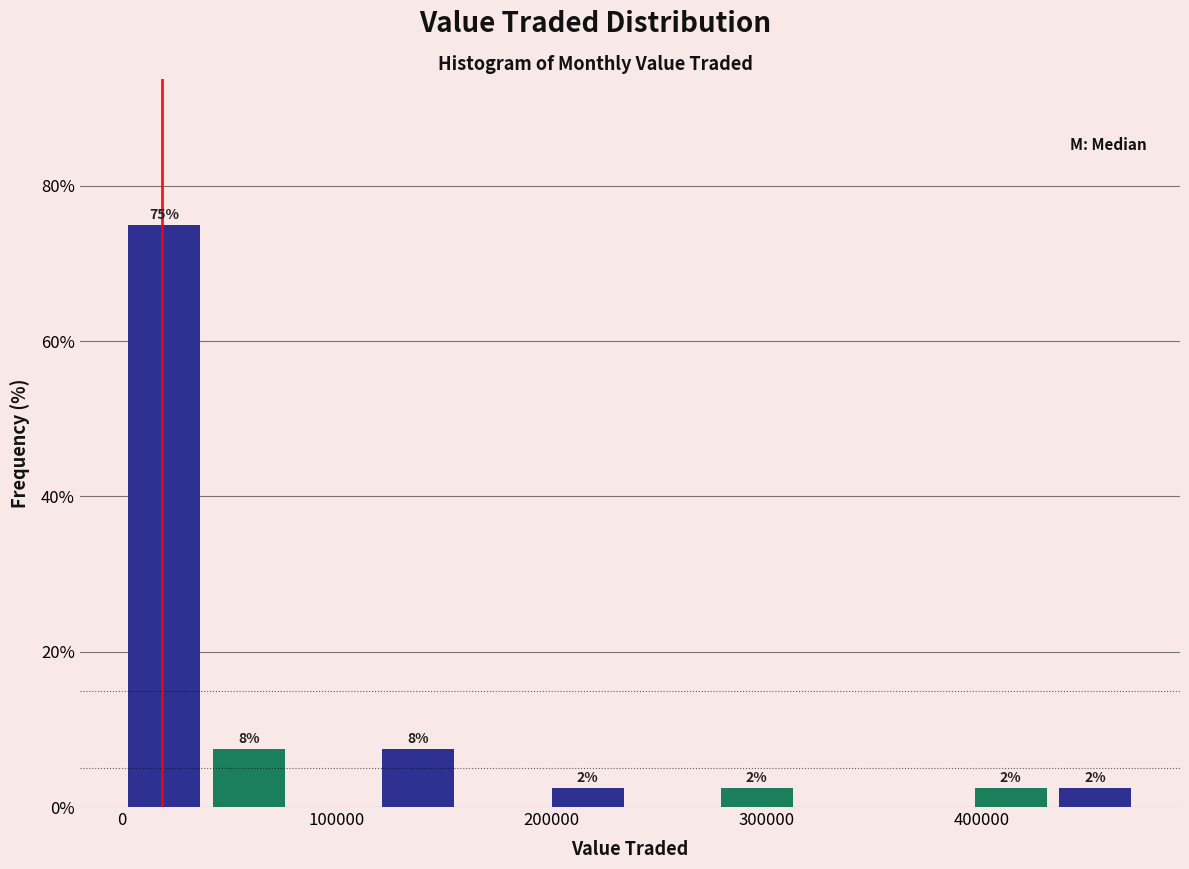

Around what value on the x-axis is the tallest bar? Give the approximate position of its centre, as read against the axis.

20000